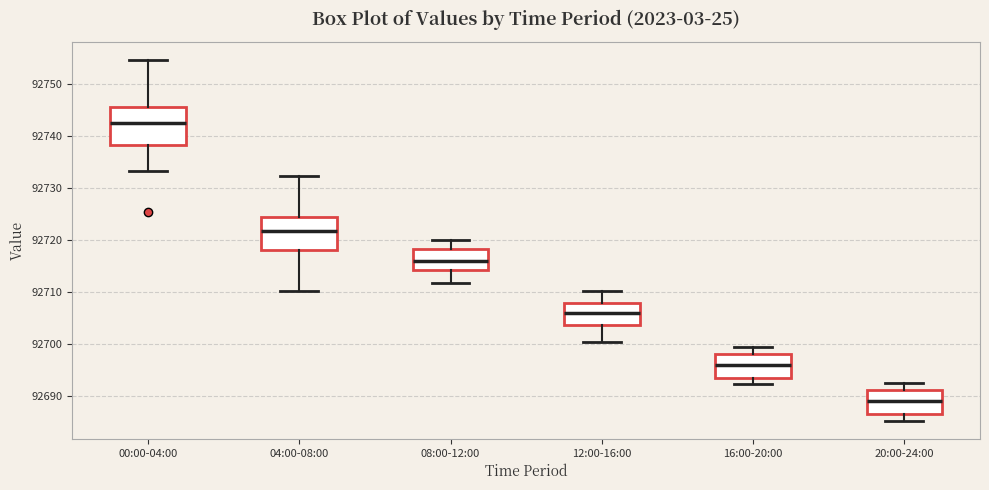

Reading left to right, transcribe this box plot: for each box, give where its median line is, the range the box spans, and where its two whiskers end, as read against the y-axis. The values are not printed on the chart, so give them approximately, as read against the axis.

00:00-04:00: median 92742, box 92738 to 92746, whiskers 92733 to 92755
04:00-08:00: median 92722, box 92718 to 92724, whiskers 92710 to 92732
08:00-12:00: median 92716, box 92714 to 92718, whiskers 92712 to 92720
12:00-16:00: median 92706, box 92704 to 92708, whiskers 92701 to 92710
16:00-20:00: median 92696, box 92694 to 92698, whiskers 92692 to 92700
20:00-24:00: median 92689, box 92687 to 92691, whiskers 92685 to 92693